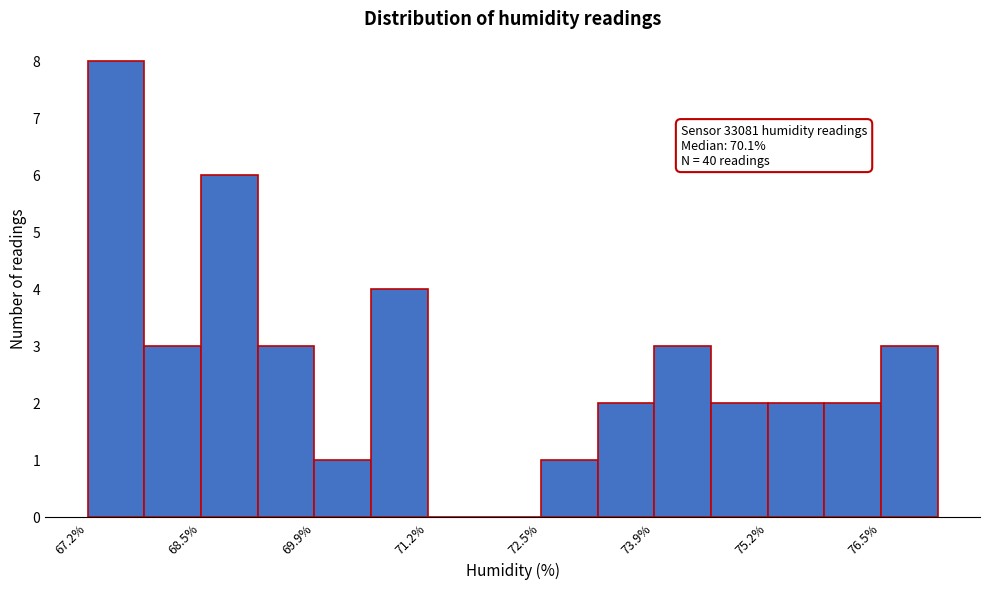

Around what value on the x-axis is the tallest bar? Give the approximate position of its centre, as read against the axis.

67.6